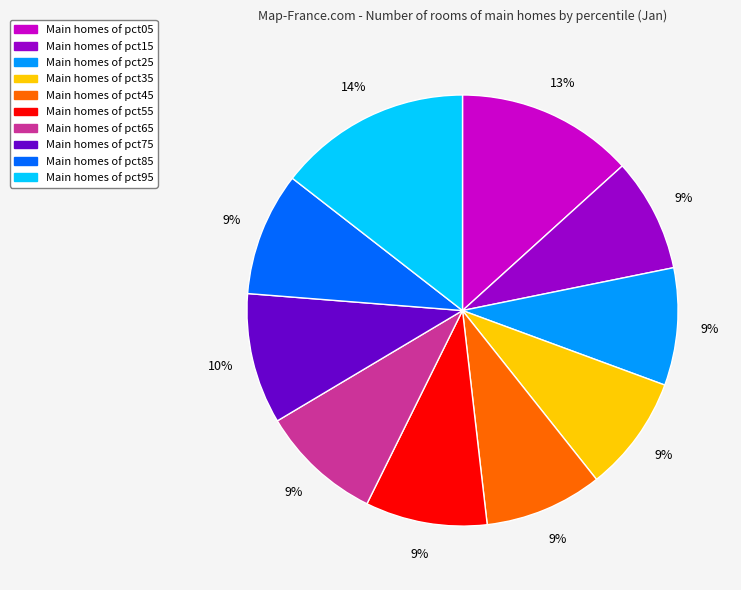

Is there a majority slice in this chart?

No